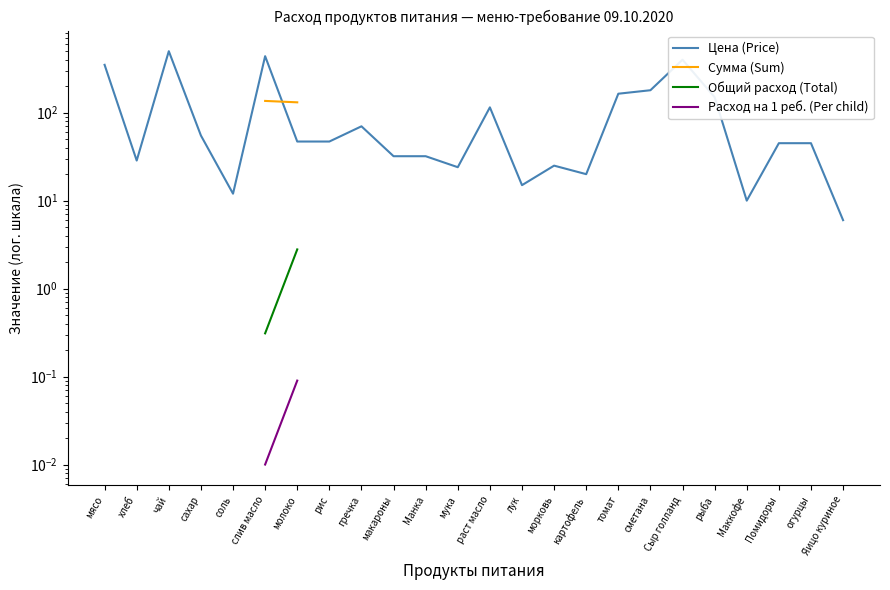

How many values in Расход на 1 реб. (Per child) are above zero?

6